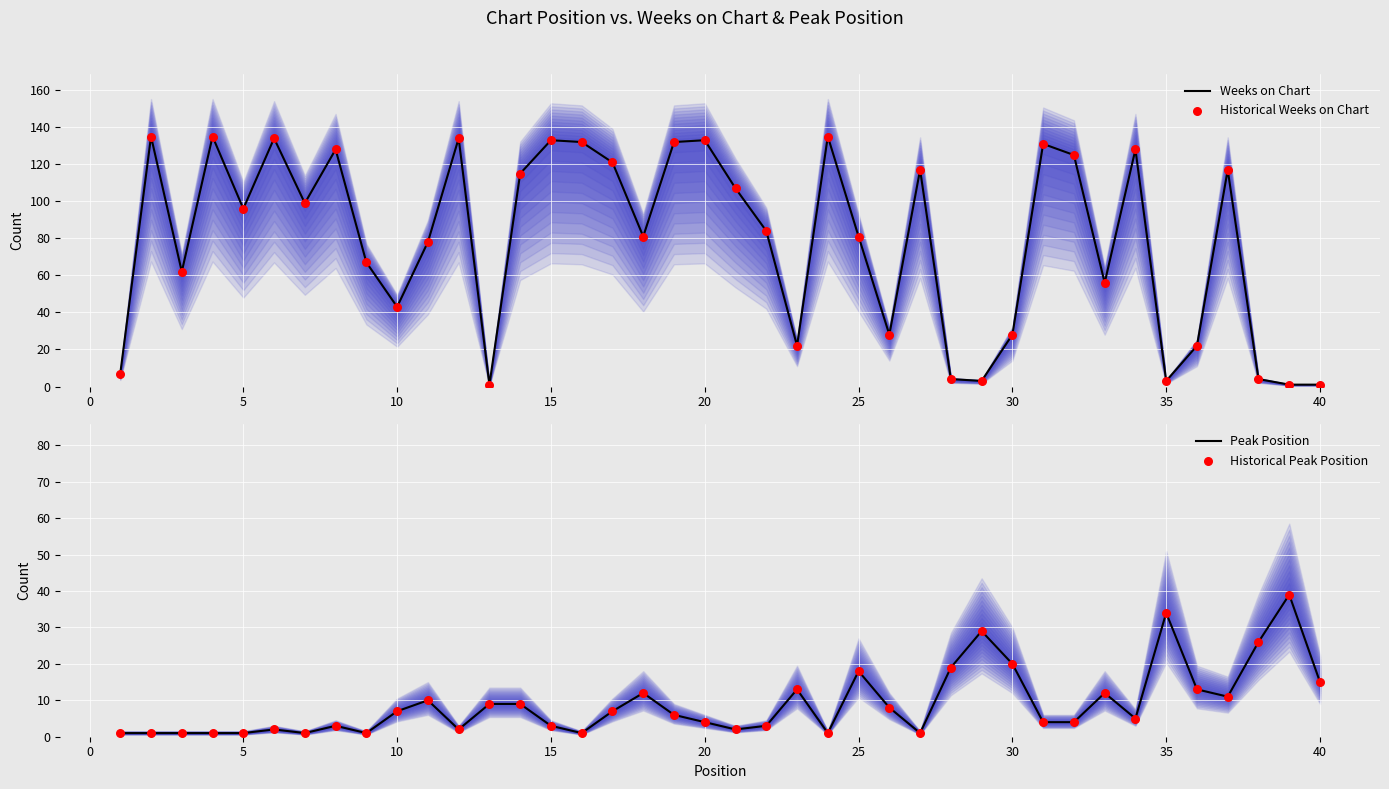

At how many categories does at least one series exceed 47?

27